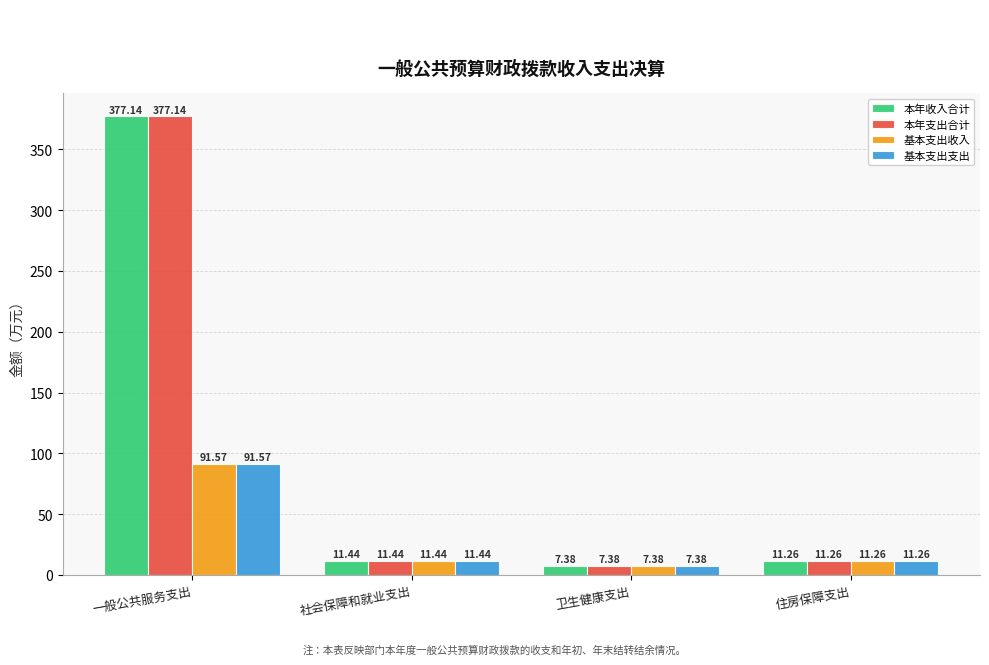

What is the label of the 3rd bar from the left?

卫生健康支出